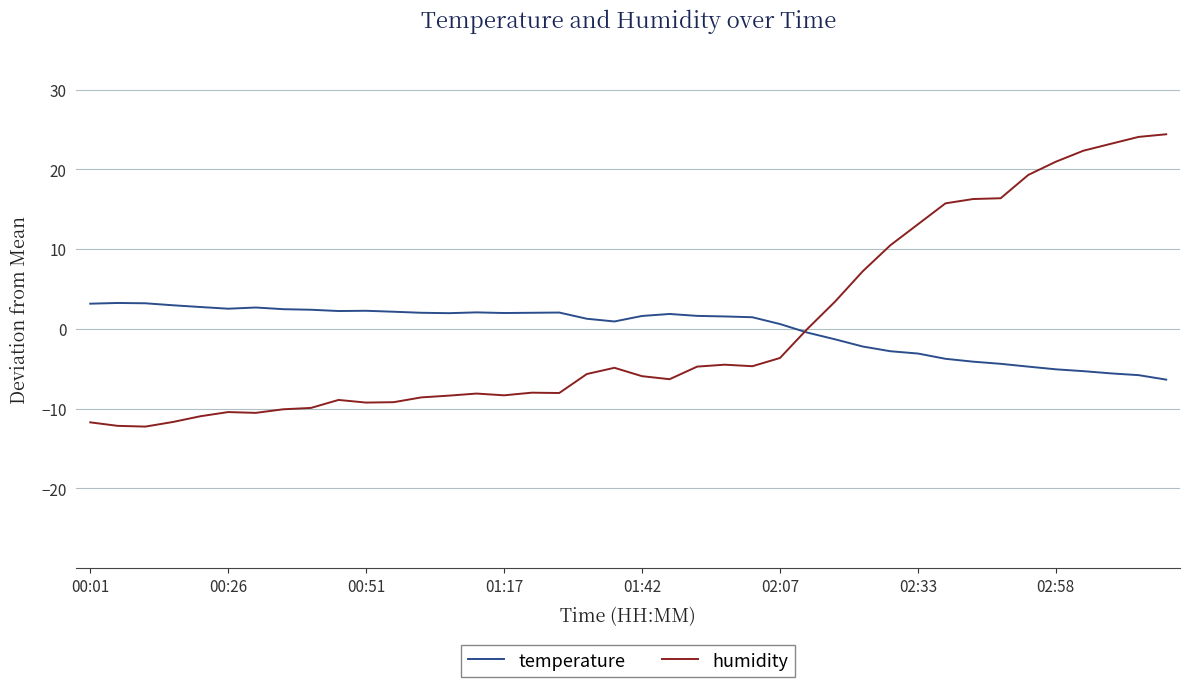

Which series has the widest spread of values?

humidity